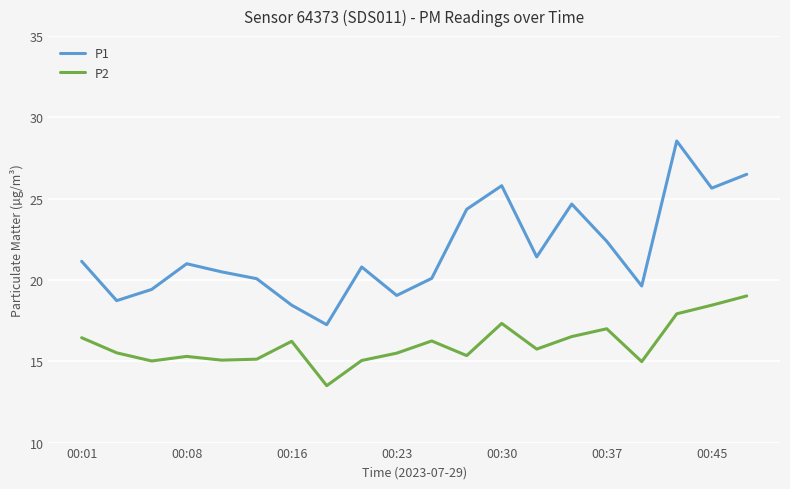

In P2, how many points are lower than both neighbors (excluding endpoints)?

6